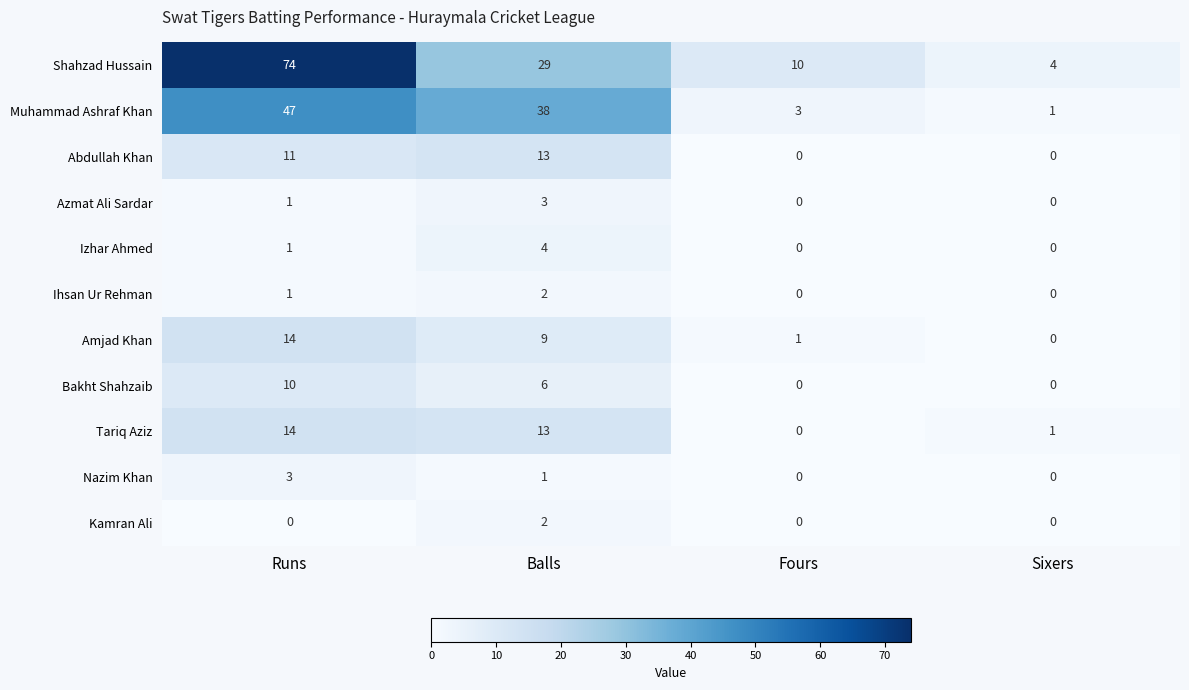

What is the difference between the maximum and second lowest values in the Amjad Khan series?

13